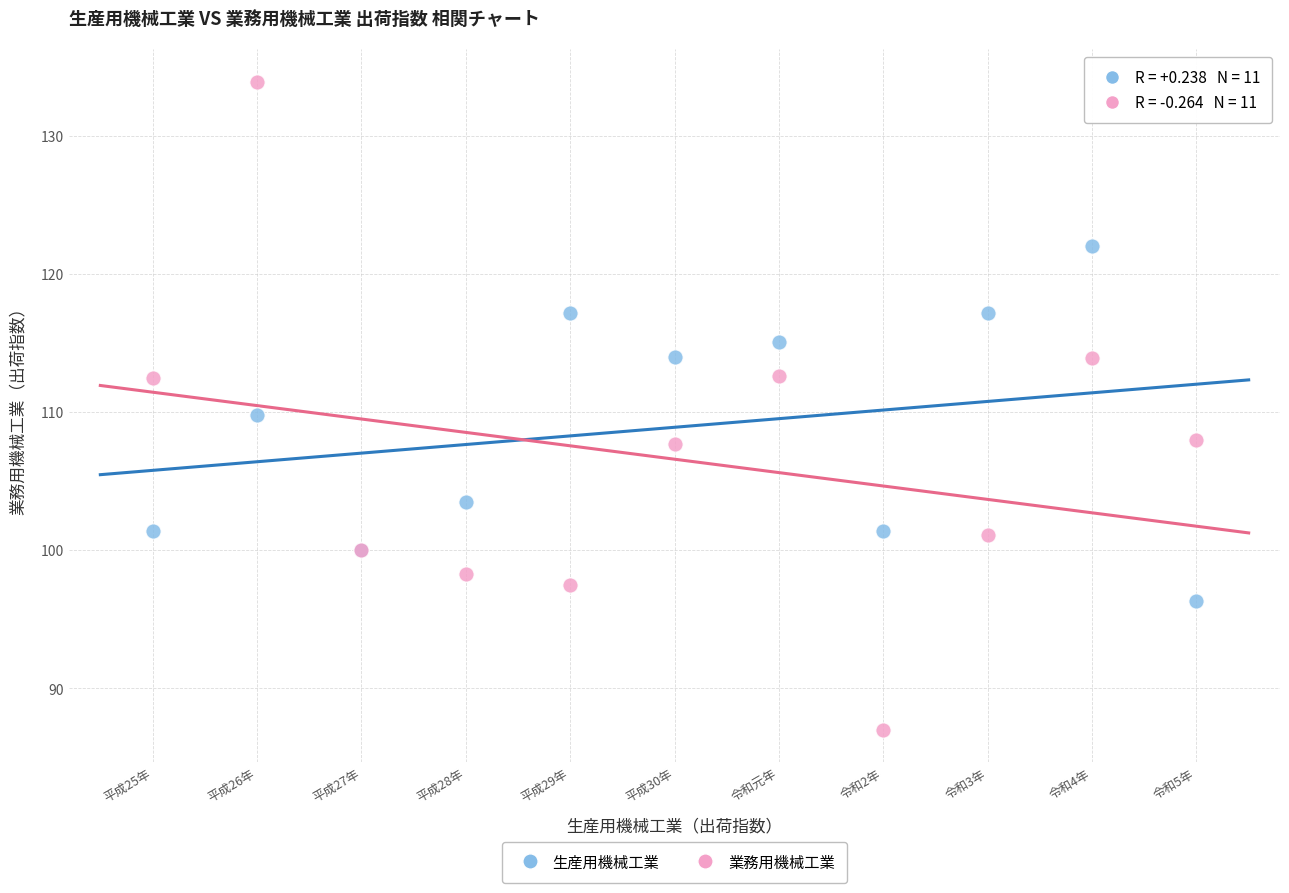

Which series reaches the minimum Y coordinate?

業務用機械工業